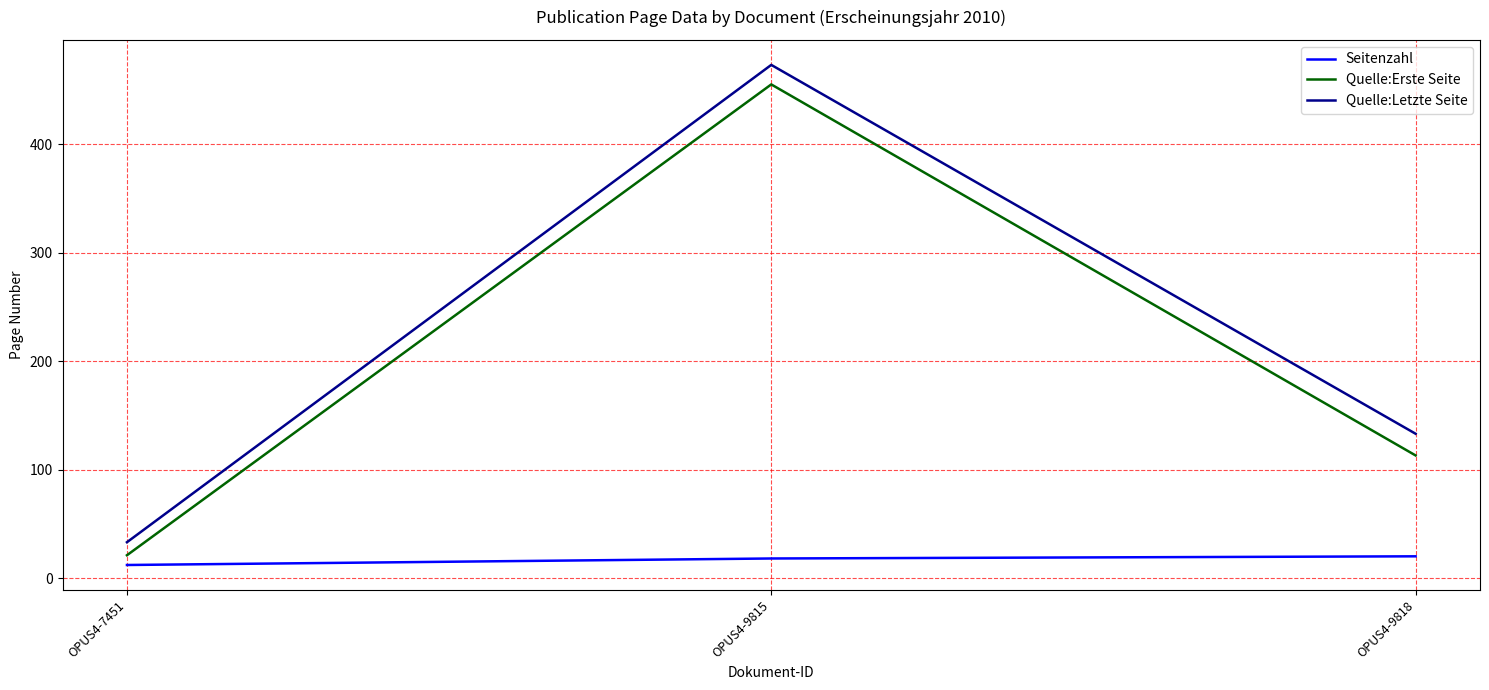

What is the minimum value for Quelle:Erste Seite?

21